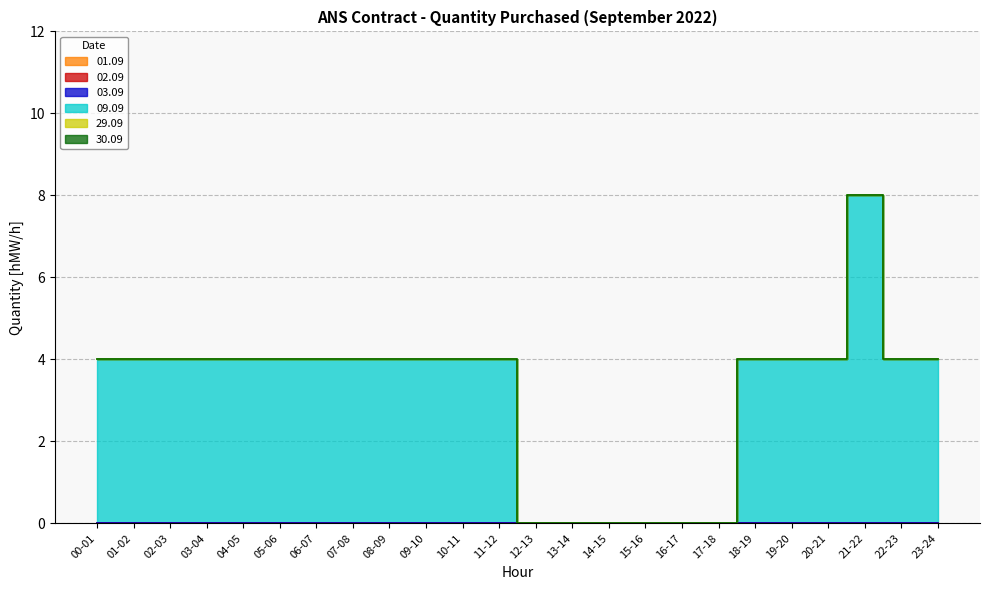

How many lines are shown in the chart?

6